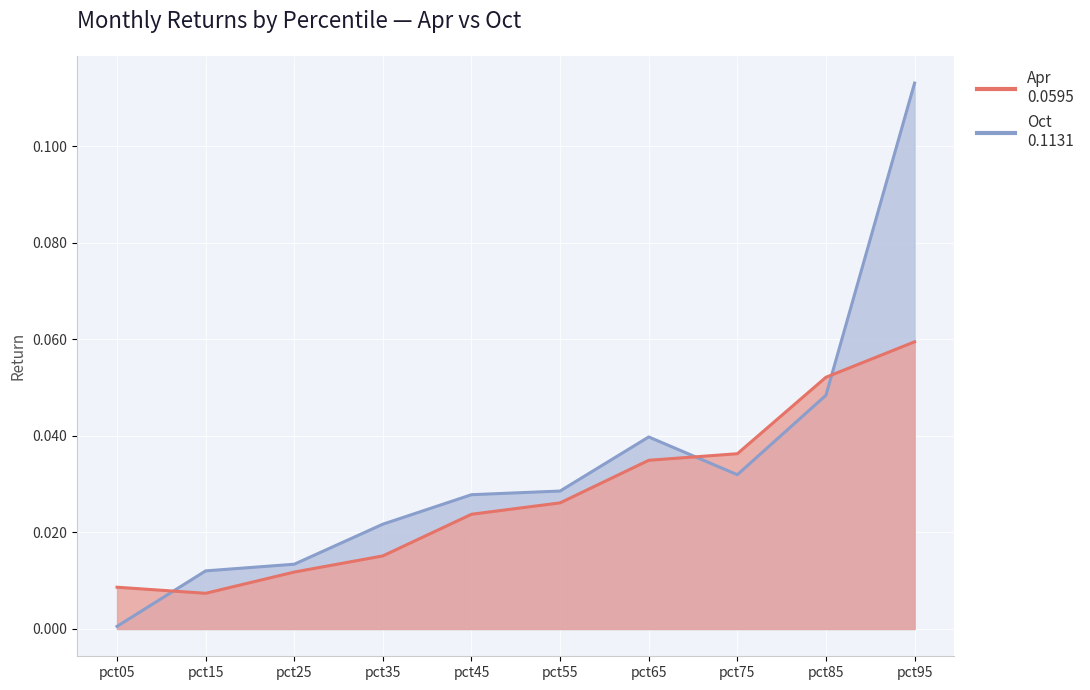

Which series changed the most between pct35 and pct85?

Apr